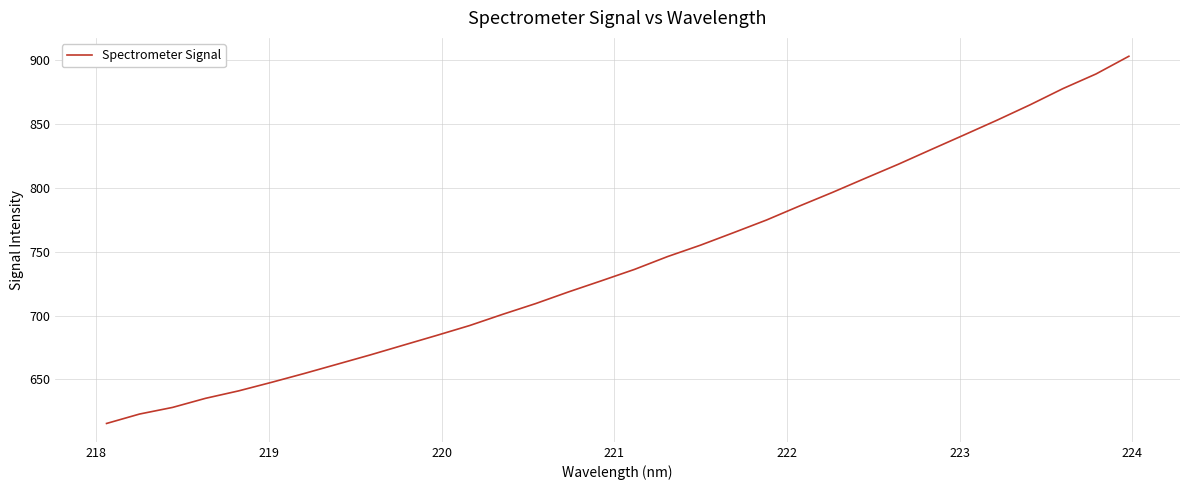

Does the chart display data point markers on the line(s)?

No